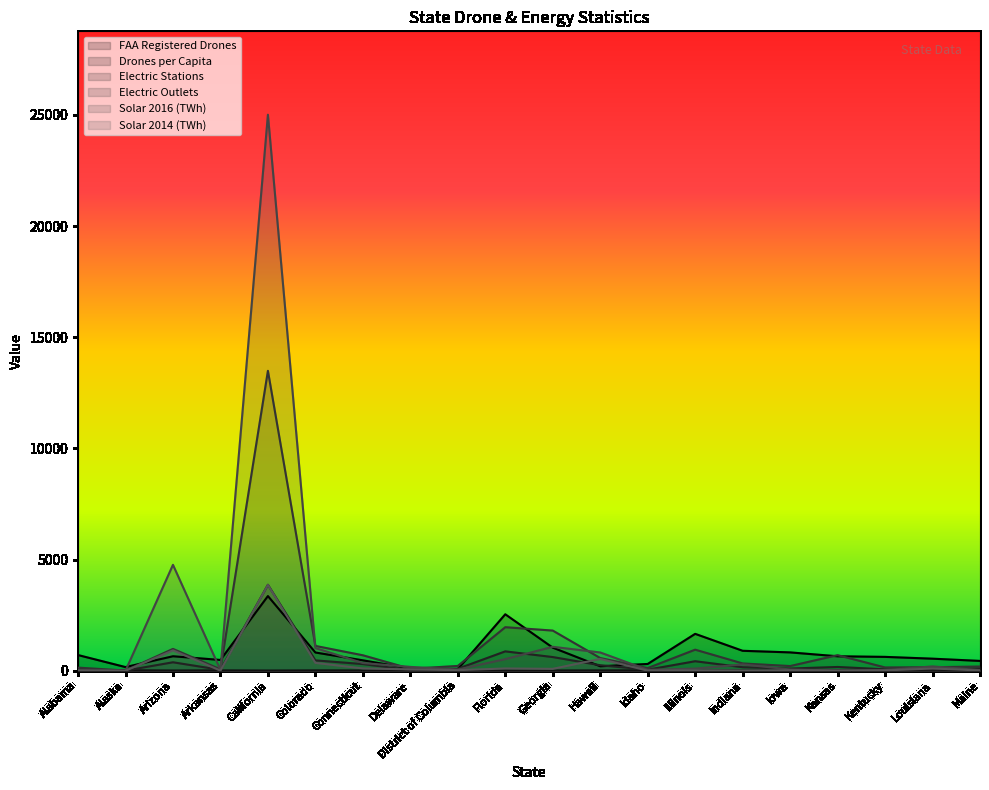

At which category does Solar 2016 (TWh) reach its first local valley?

Alaska